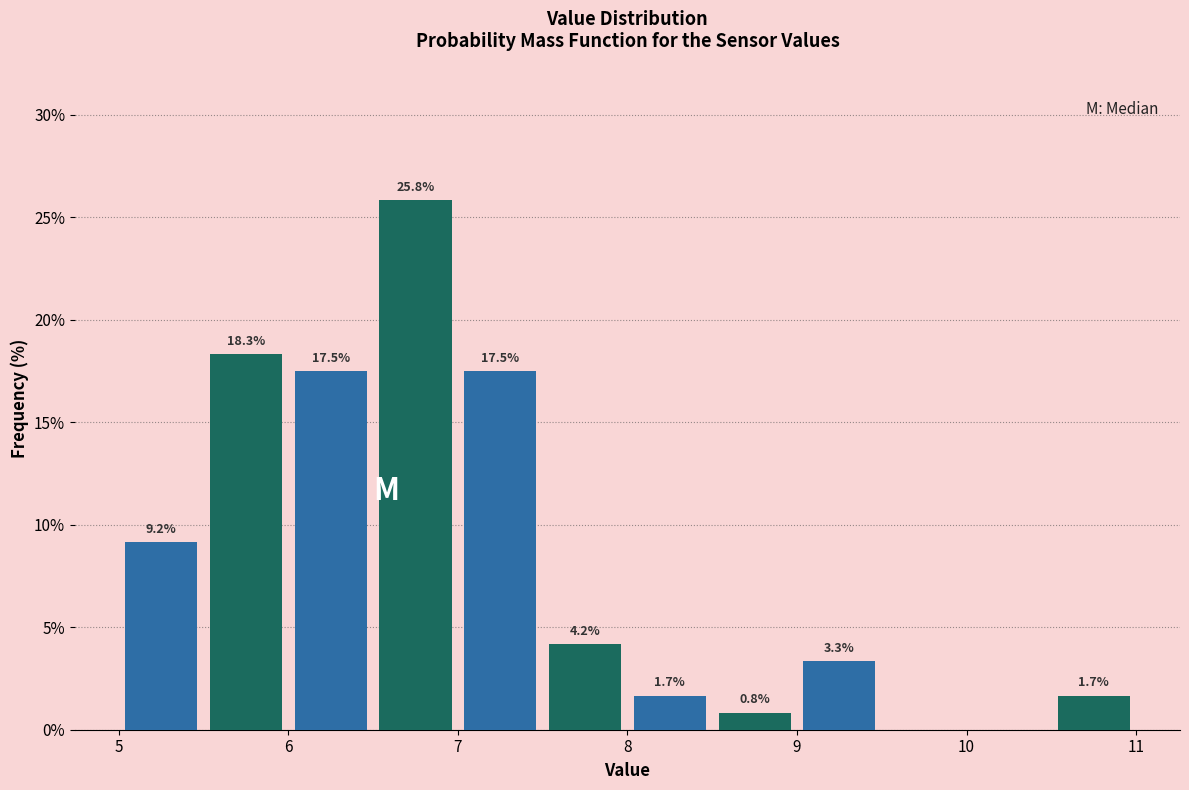

Which range on the x-axis has the tallest bar?

6.5 to 7.0